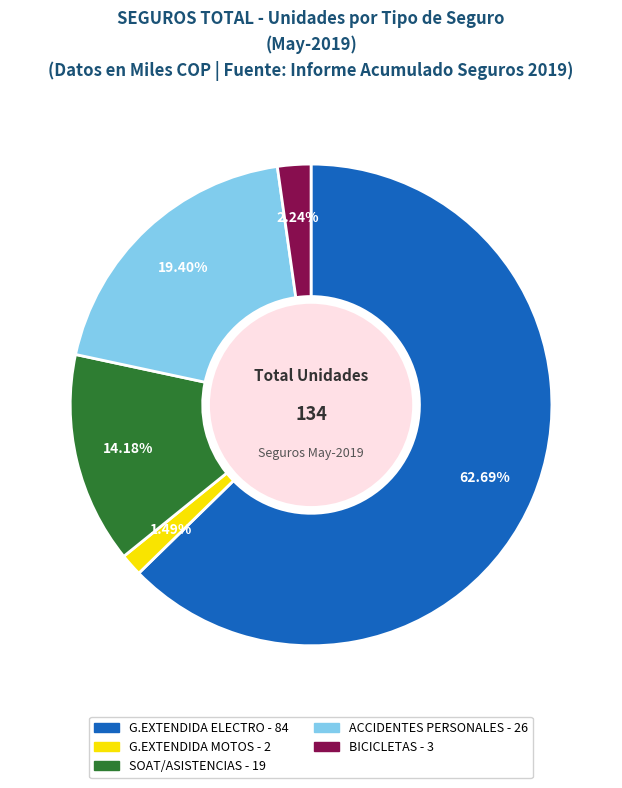

Is there a majority slice in this chart?

Yes